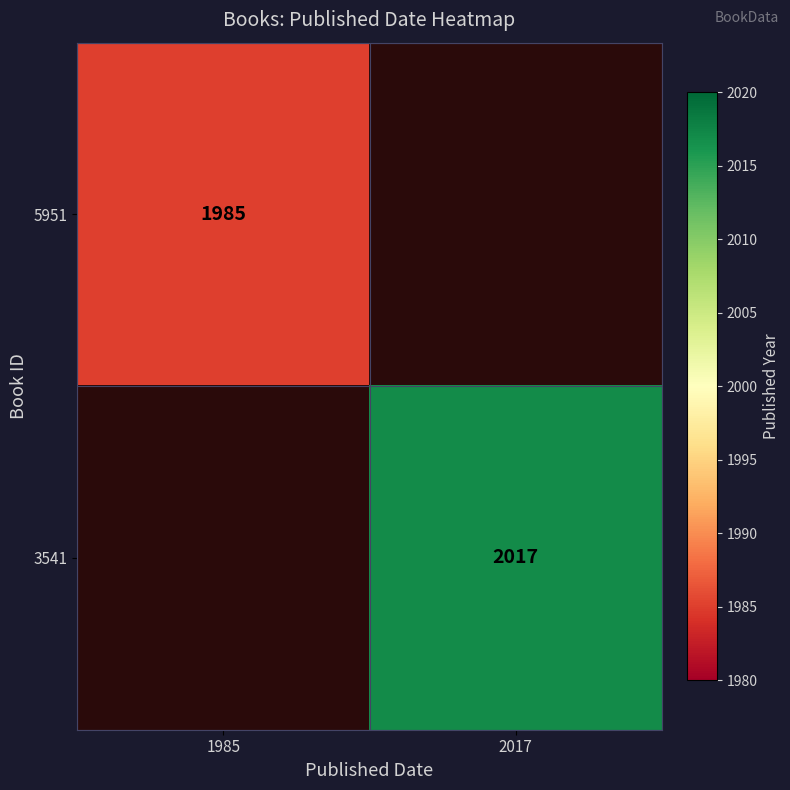

The 3541 series shows 2638 at 2017. True or false?

False